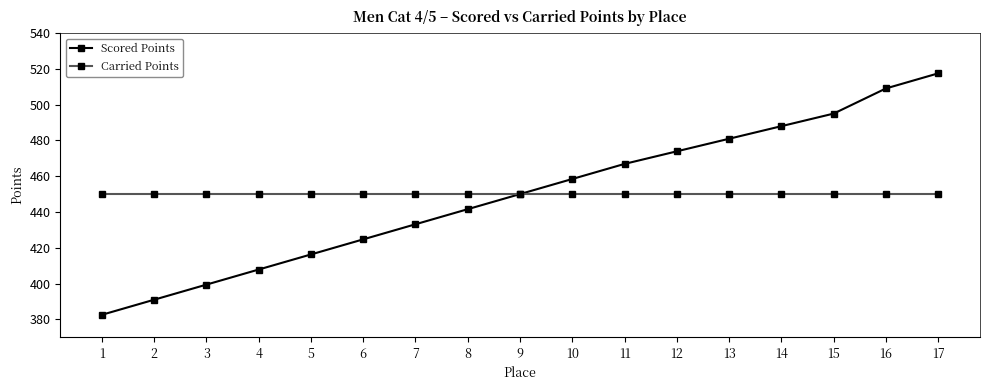

Which series changed the most between 1 and 11?

Scored Points